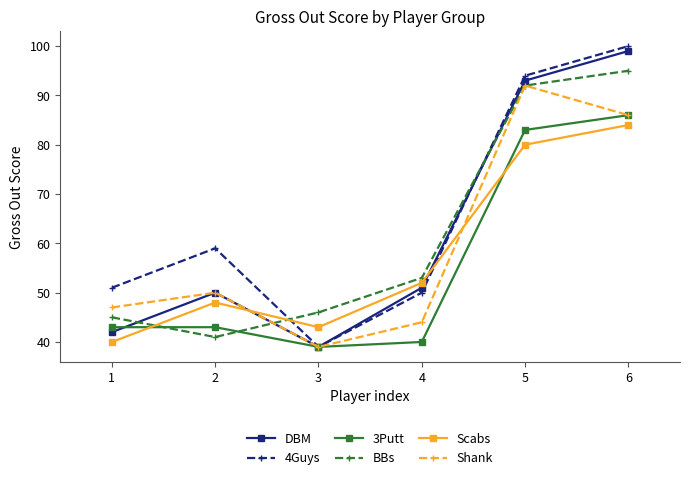

What is the value of the DBM point at the 1st from the left?

42